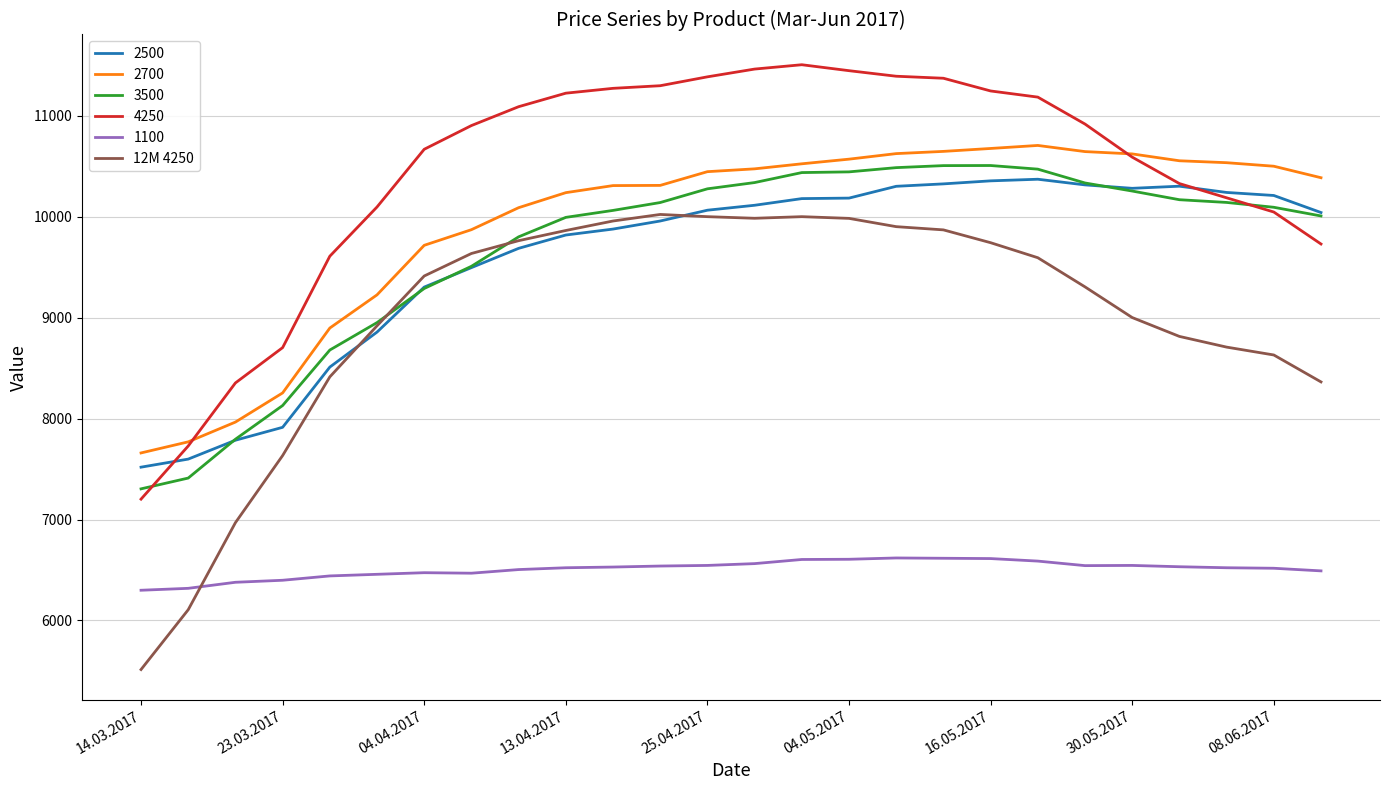

Which series has the largest total across all categories?

4250